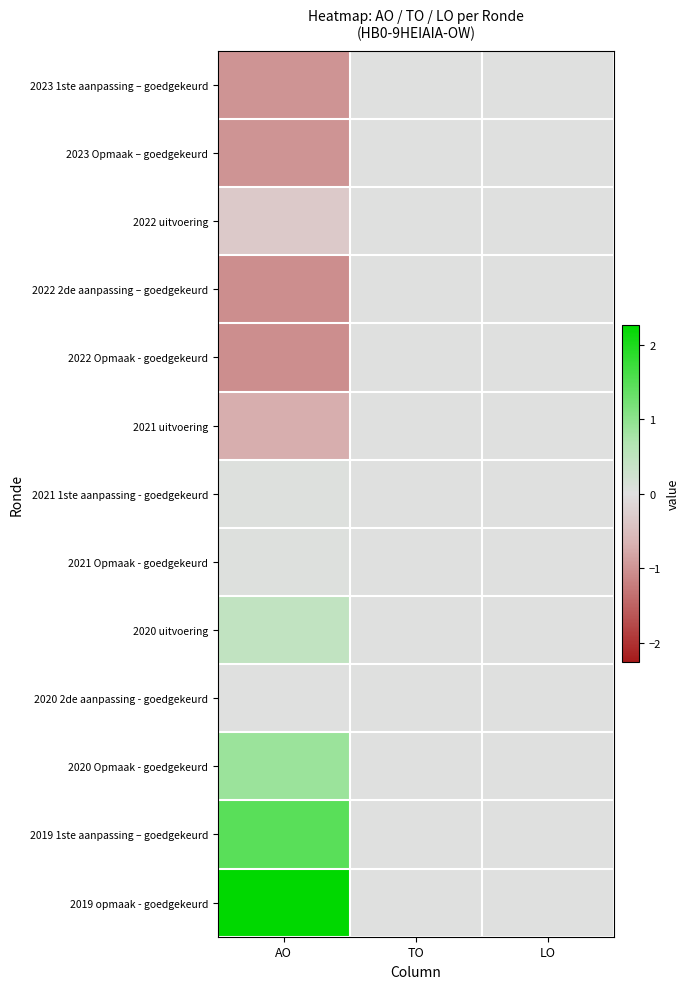

How many series are shown in this chart?

13